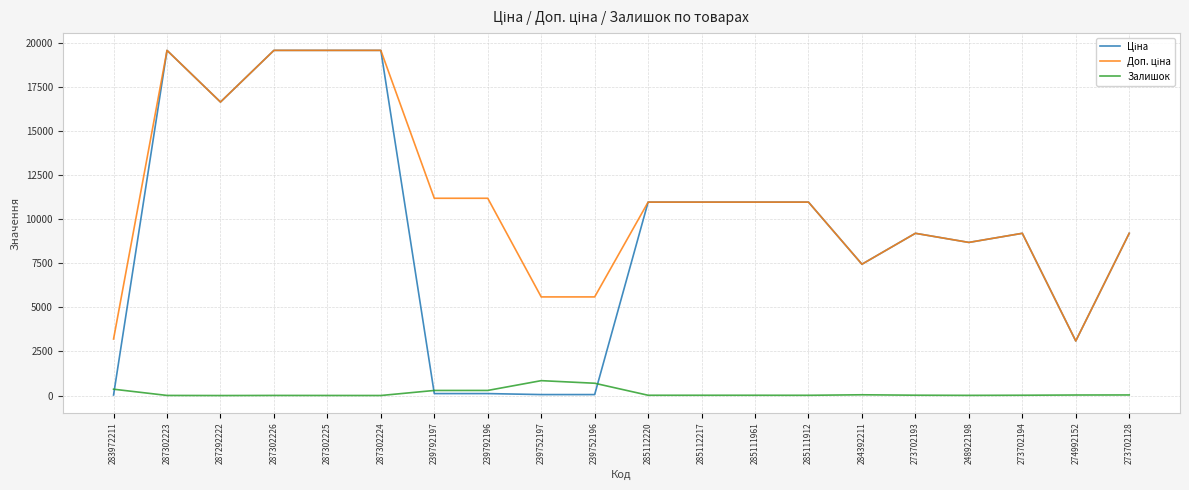

True or false: Залишок has a value of 18.0 at 273702194.

True